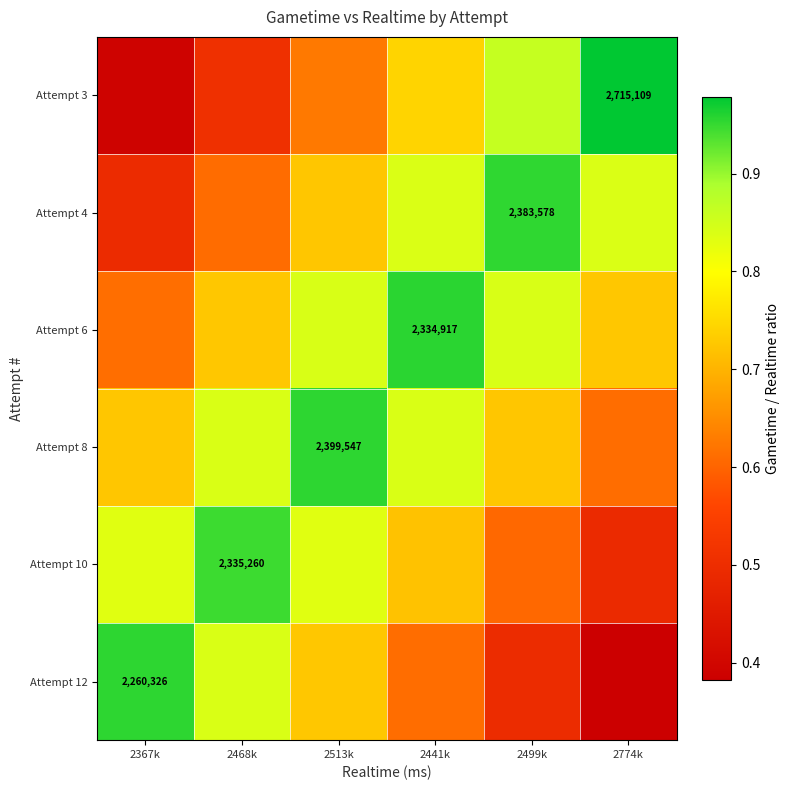

Which series changed the most between 2468k and 2441k?

Attempt 3